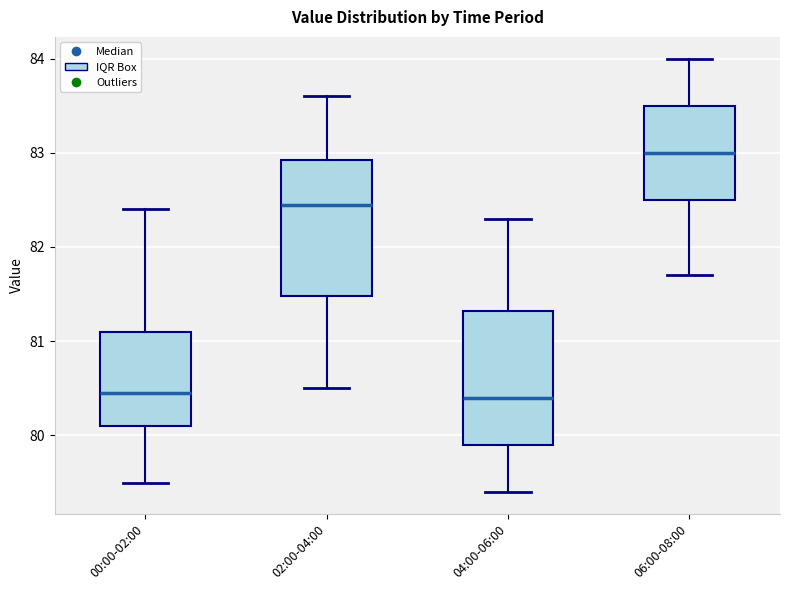

Reading left to right, transcribe this box plot: for each box, give where its median line is, the range the box spans, and where its two whiskers end, as read against the y-axis. The values are not printed on the chart, so give them approximately, as read against the axis.

00:00-02:00: median 80.5, box 80.1 to 81.1, whiskers 79.5 to 82.4
02:00-04:00: median 82.5, box 81.5 to 82.9, whiskers 80.5 to 83.6
04:00-06:00: median 80.4, box 79.9 to 81.3, whiskers 79.4 to 82.3
06:00-08:00: median 83.0, box 82.5 to 83.5, whiskers 81.7 to 84.0